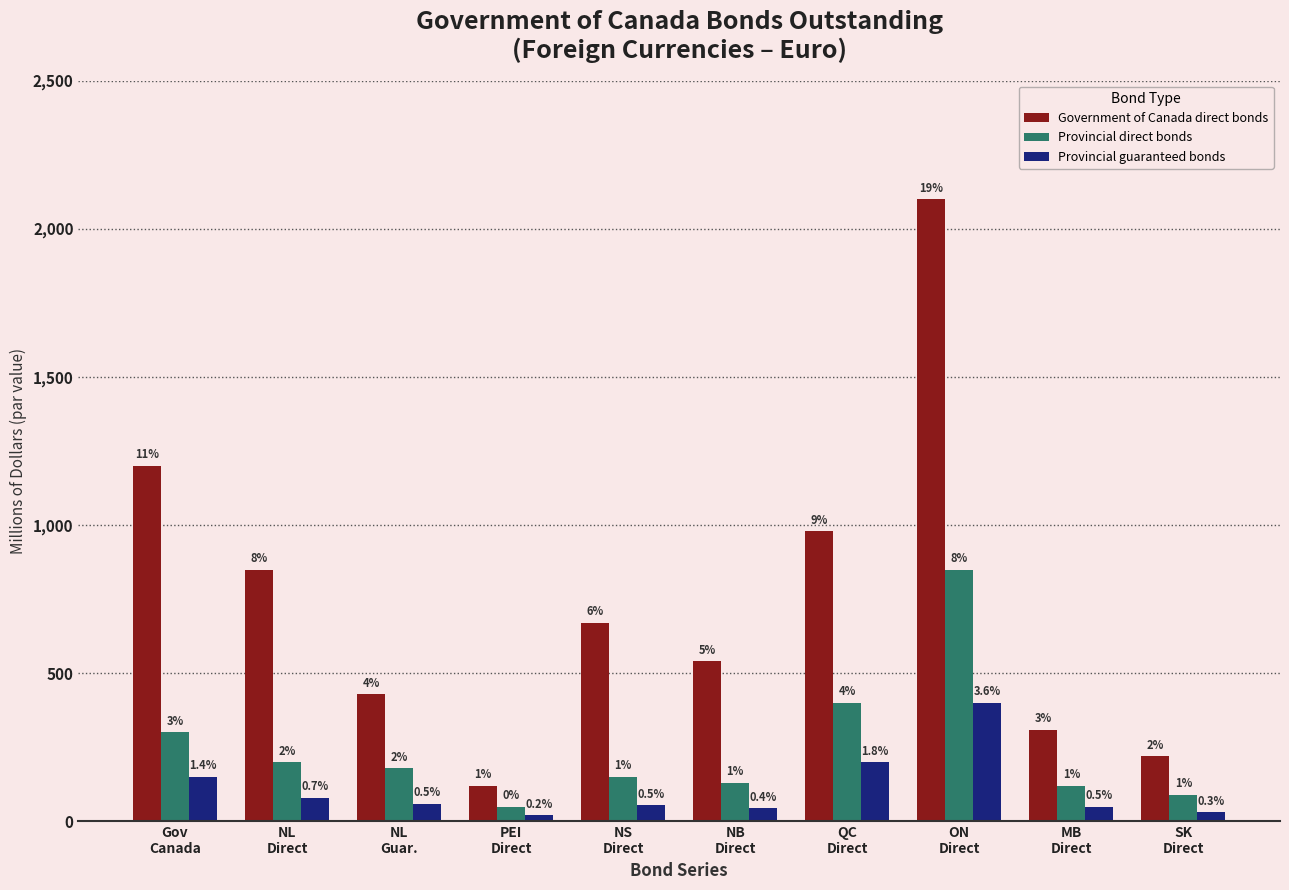

List the series in order of their overall mean, highest first.

Government of Canada direct bonds, Provincial direct bonds, Provincial guaranteed bonds